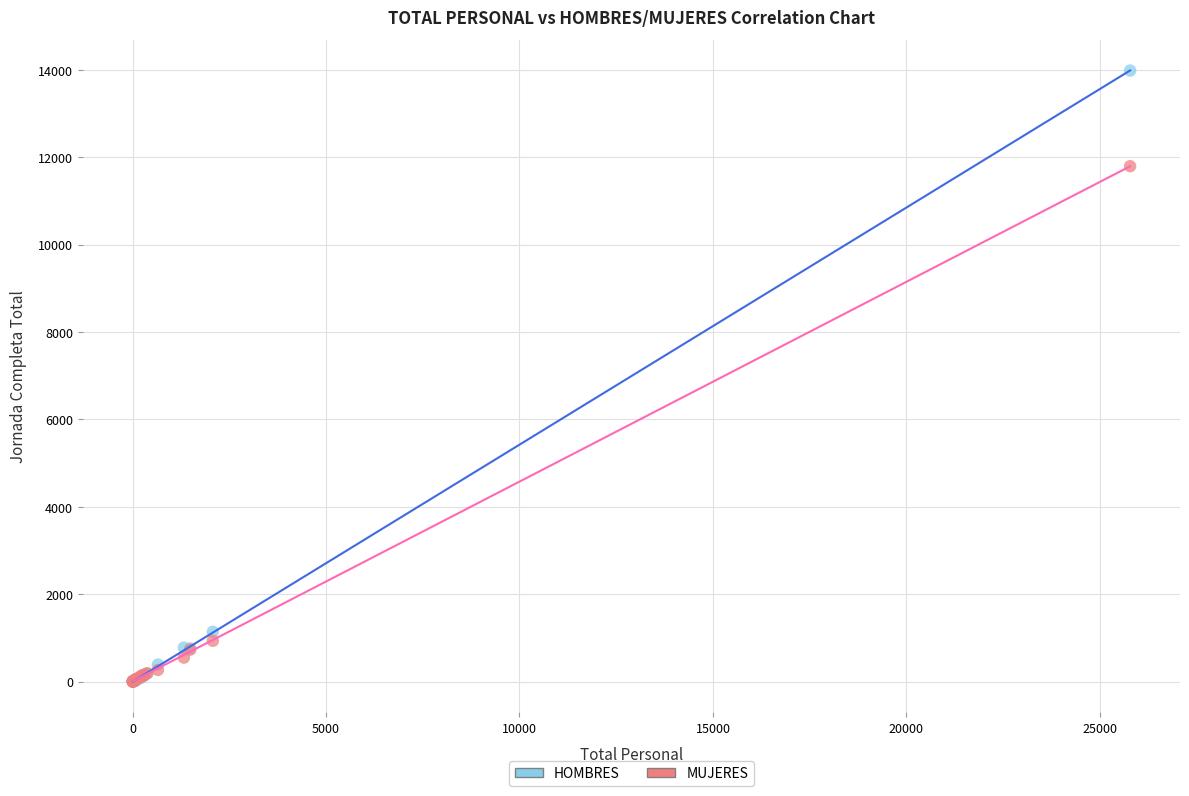

In the HOMBRES series, what Y value is closest to 6993?

1140